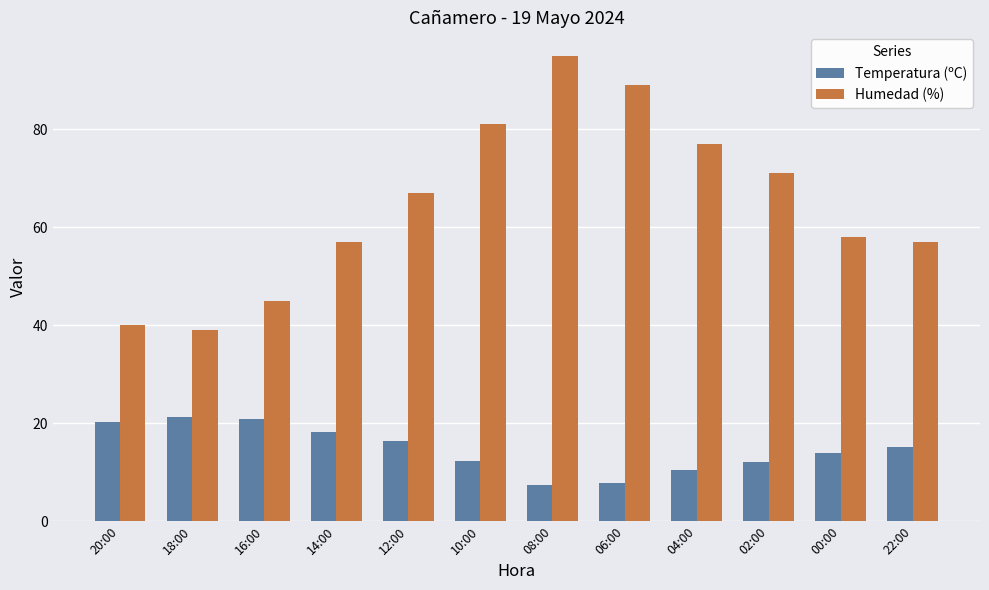

How many bars are there in each group?

2